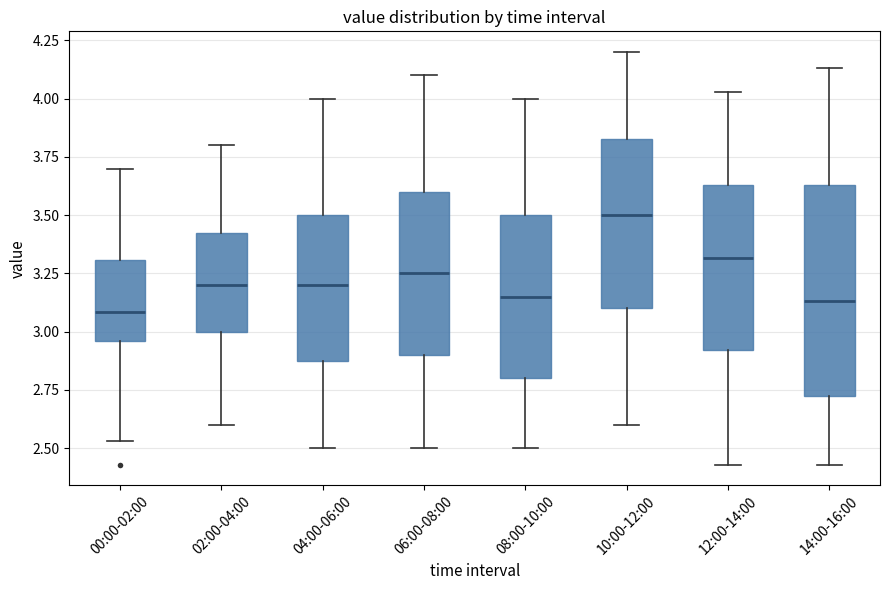

Which box has the highest median line?

10:00-12:00